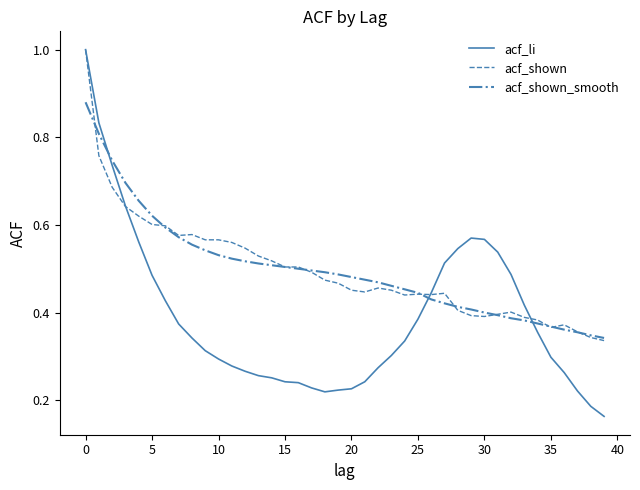

What is the greatest value displayed?

1.0